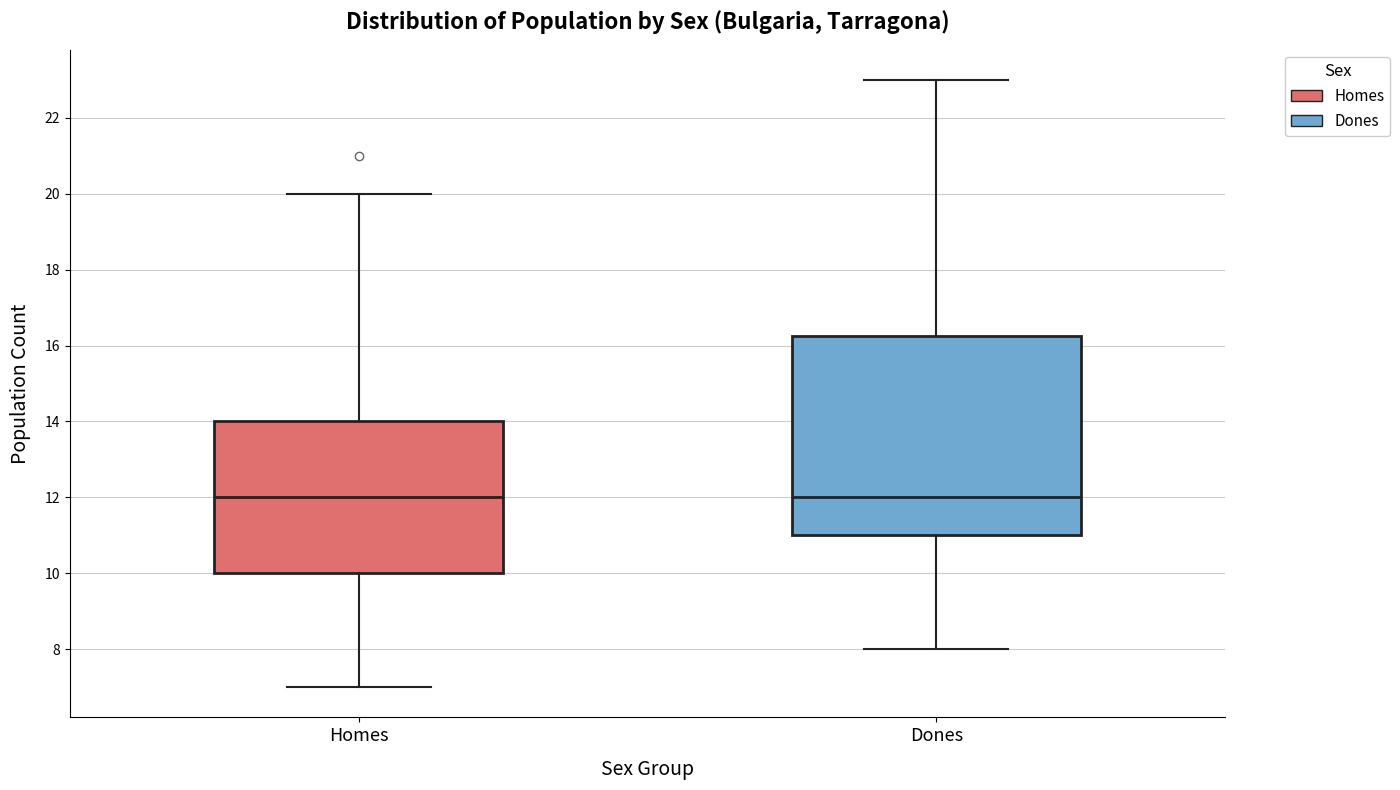

Reading left to right, read every box against the y-axis: the position of its median line, the range the box covers, and the ends of its whiskers. The values are not printed on the chart, so give them approximately, as read against the axis.

Homes: median 12.0, box 10.0 to 14.0, whiskers 7.0 to 20.0
Dones: median 12.0, box 11.0 to 16.2, whiskers 8.0 to 23.0